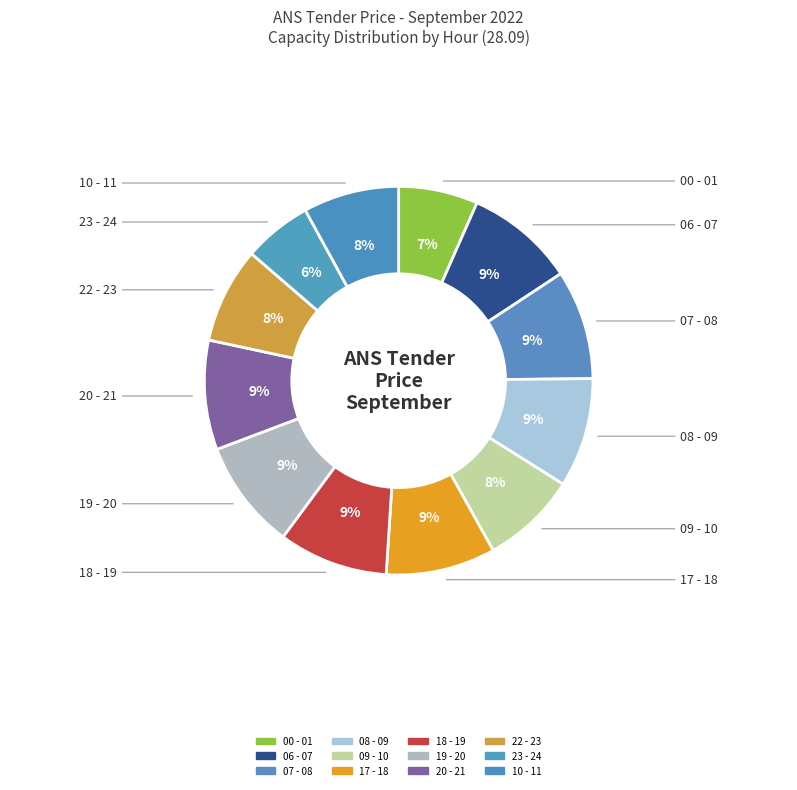

Count the number of slices in the pie.

12